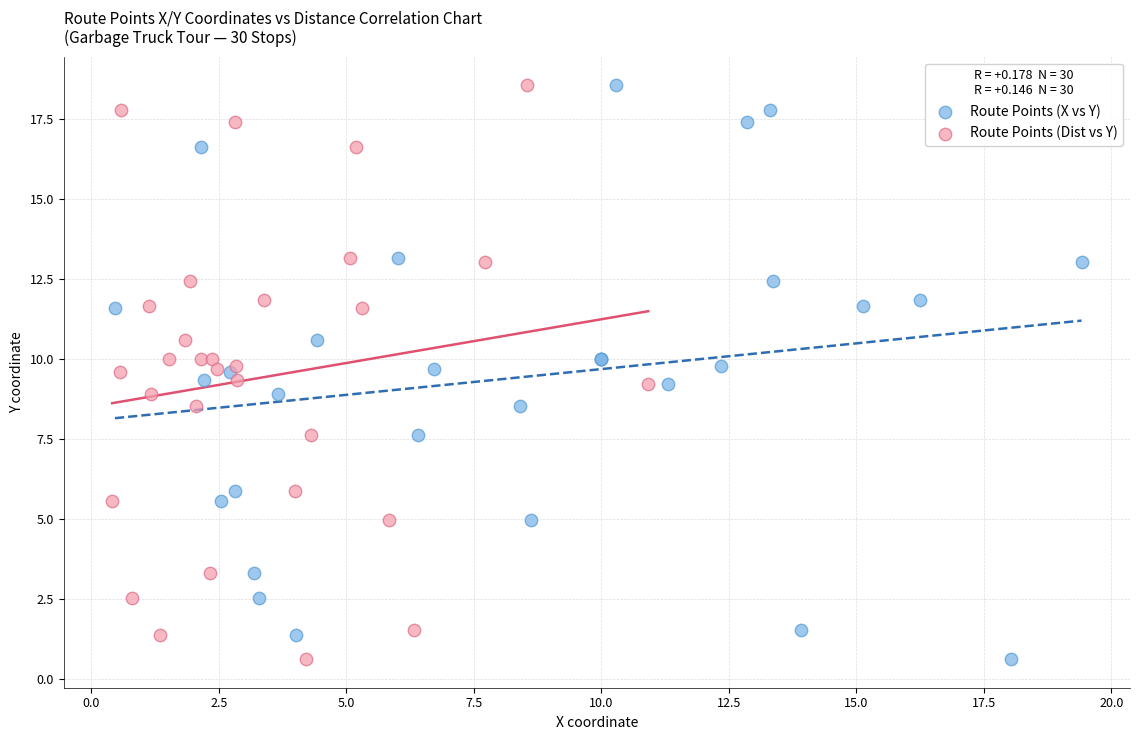

What are all the series names shown in the legend?

Route Points (X vs Y), Route Points (Dist vs Y)